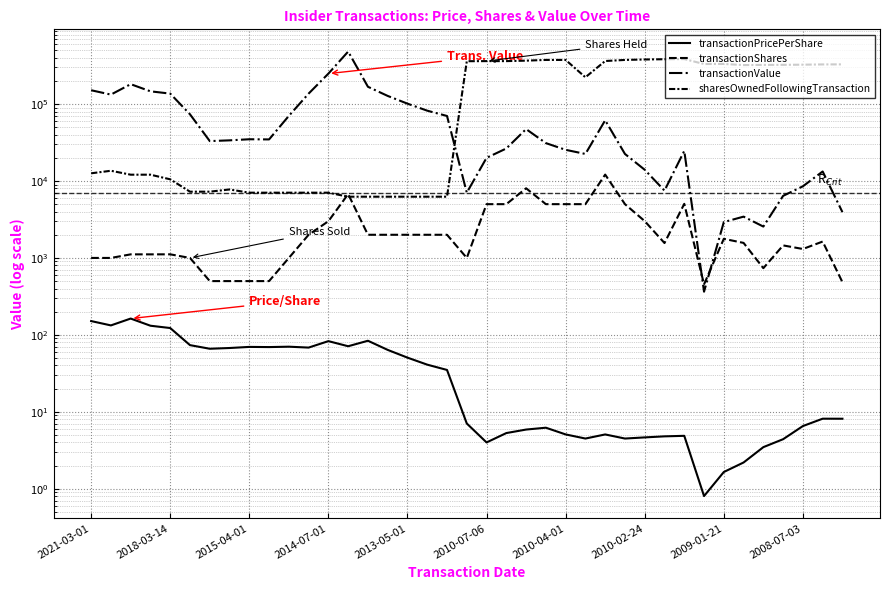

How many intersections are there between transactionValue and transactionShares?

2